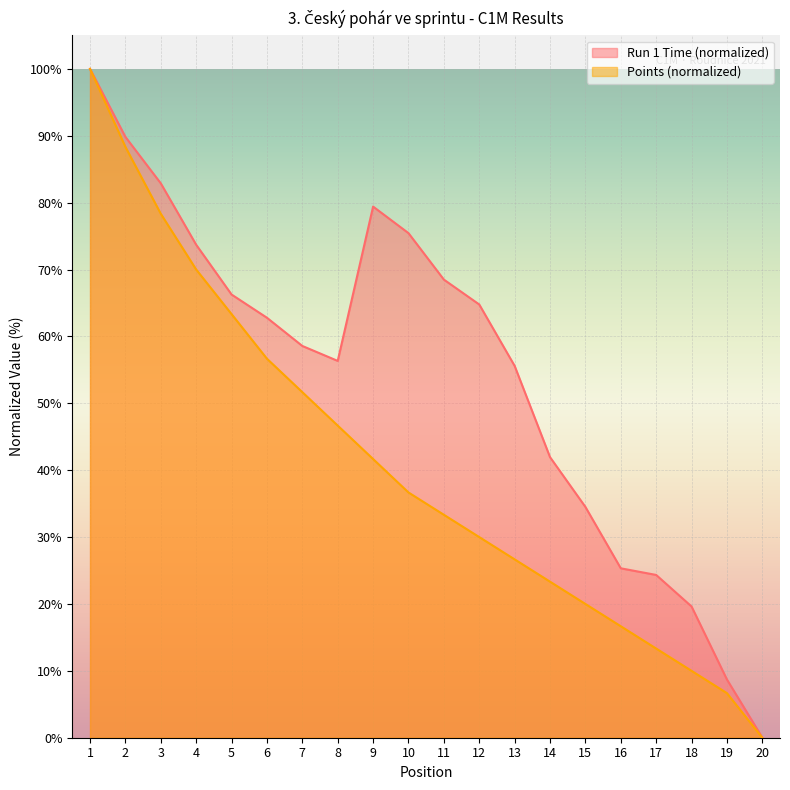

At which category is the sum across all series the highest?

1